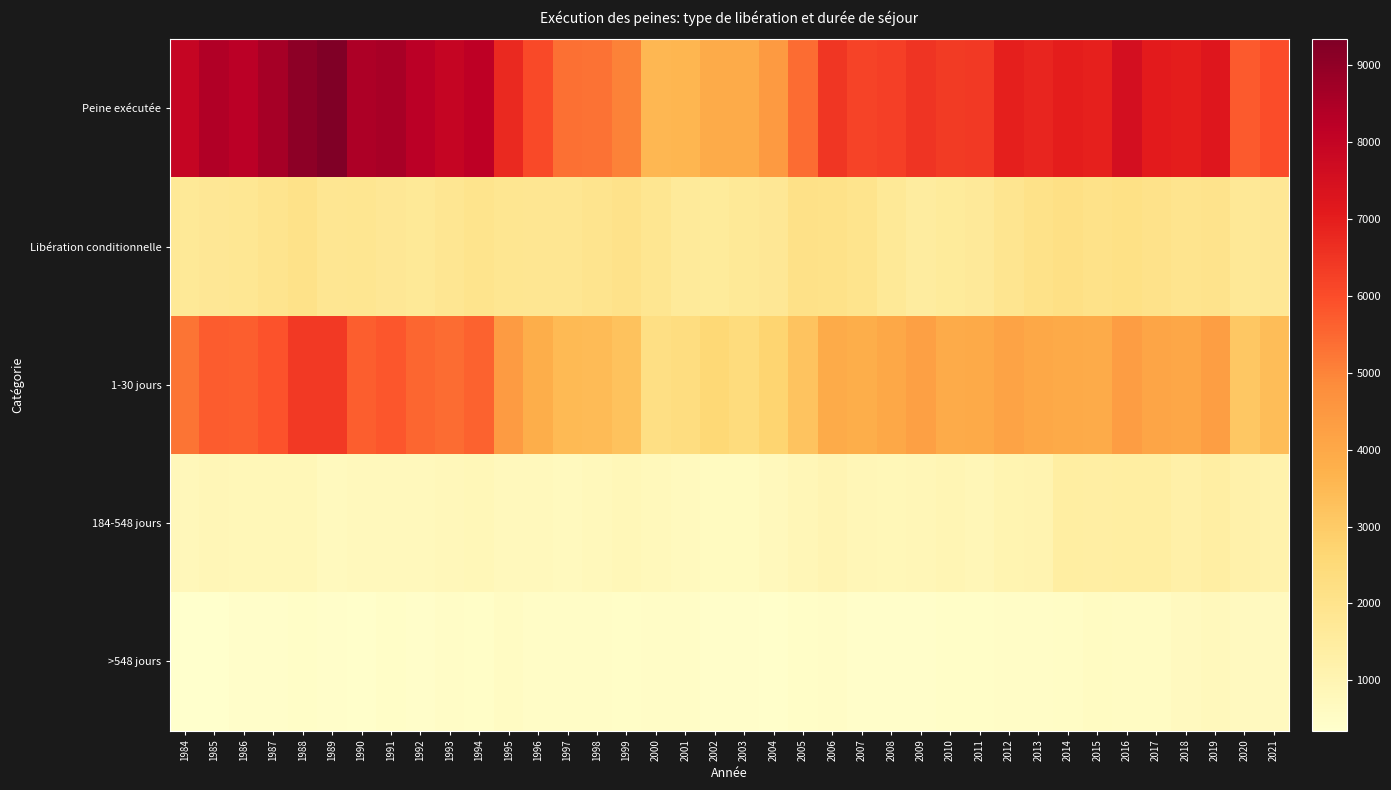

Which series has the widest spread of values?

Peine exécutée